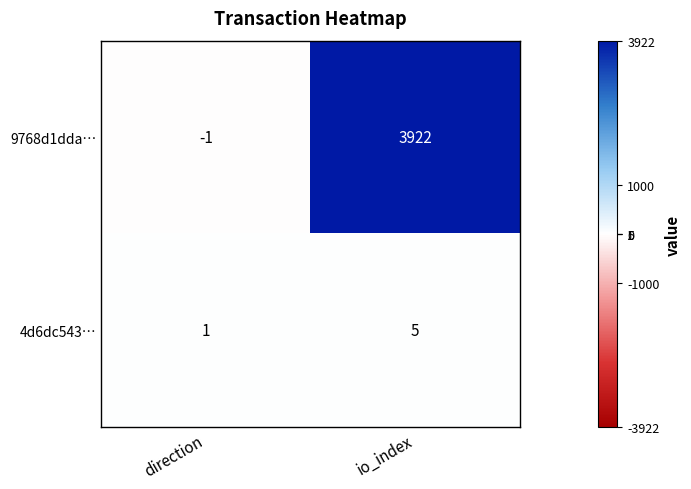

What is the sum of the 9768d1dda… values at io_index and direction?

3921